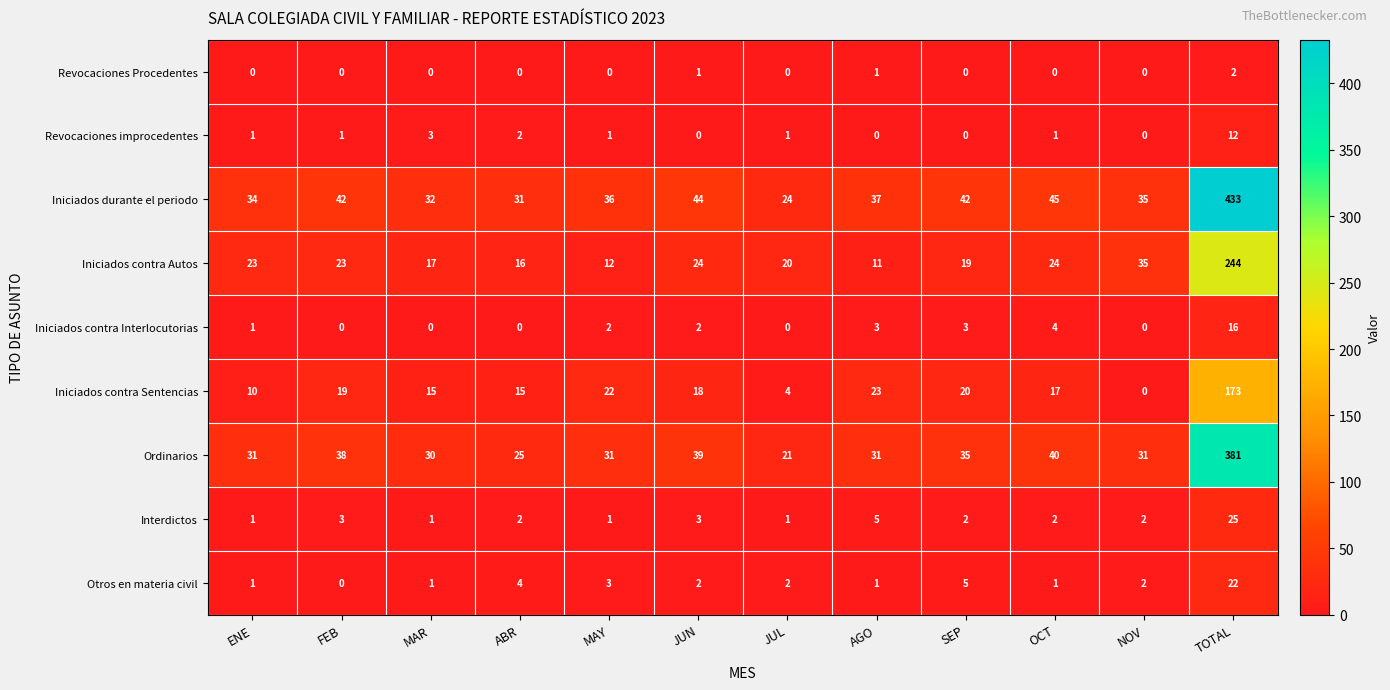

Which category has the lowest value in the Iniciados contra Sentencias series?

NOV